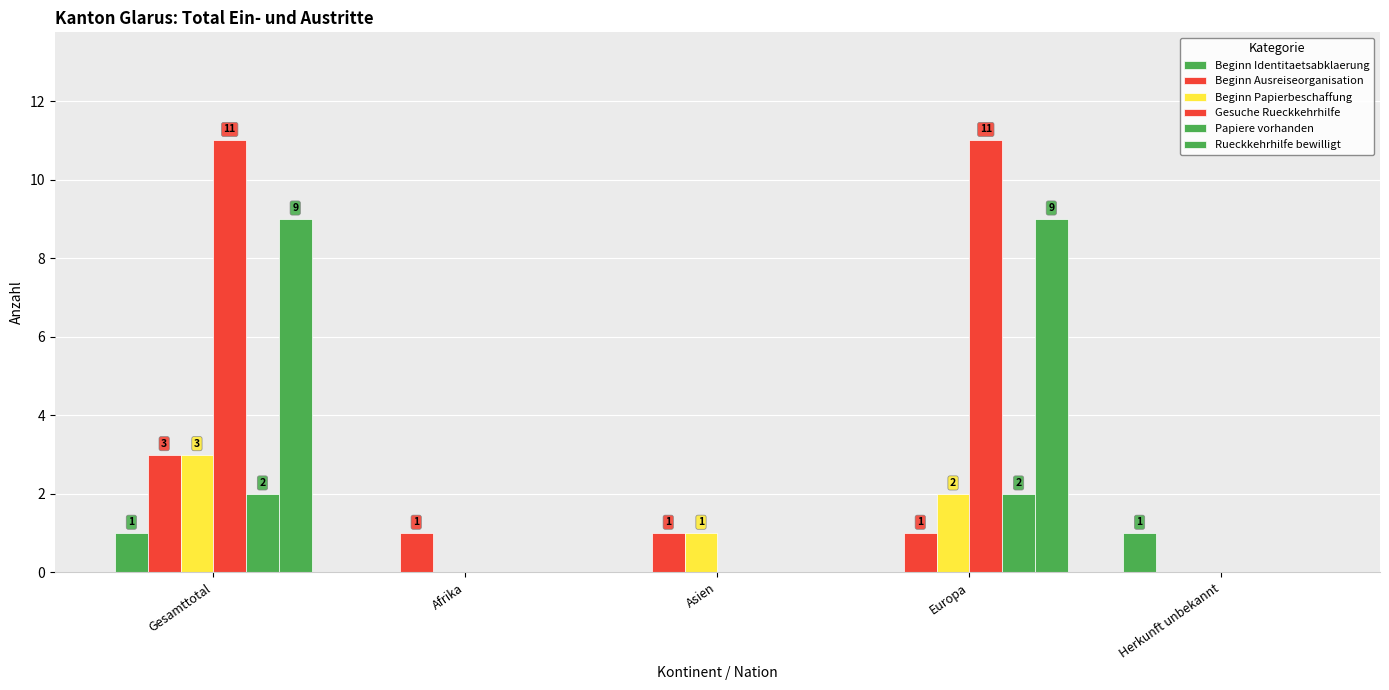

Reading right to left, list all the values displayed in this chart.

Beginn Identitaetsabklaerung: Herkunft unbekannt=1	Europa=0	Asien=0	Afrika=0	Gesamttotal=1
Beginn Ausreiseorganisation: Herkunft unbekannt=0	Europa=1	Asien=1	Afrika=1	Gesamttotal=3
Beginn Papierbeschaffung: Herkunft unbekannt=0	Europa=2	Asien=1	Afrika=0	Gesamttotal=3
Gesuche Rueckkehrhilfe: Herkunft unbekannt=0	Europa=11	Asien=0	Afrika=0	Gesamttotal=11
Papiere vorhanden: Herkunft unbekannt=0	Europa=2	Asien=0	Afrika=0	Gesamttotal=2
Rueckkehrhilfe bewilligt: Herkunft unbekannt=0	Europa=9	Asien=0	Afrika=0	Gesamttotal=9